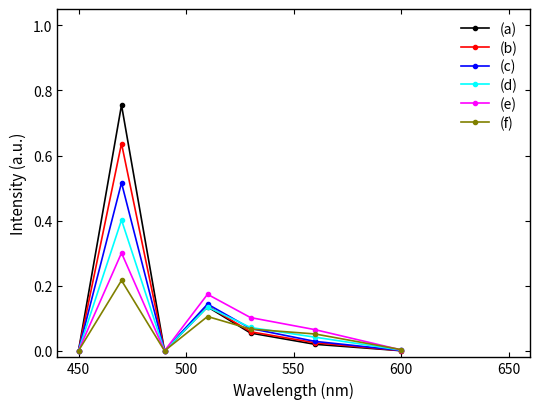

List the series in order of their peak value, lowest first.

(f), (e), (d), (c), (b), (a)